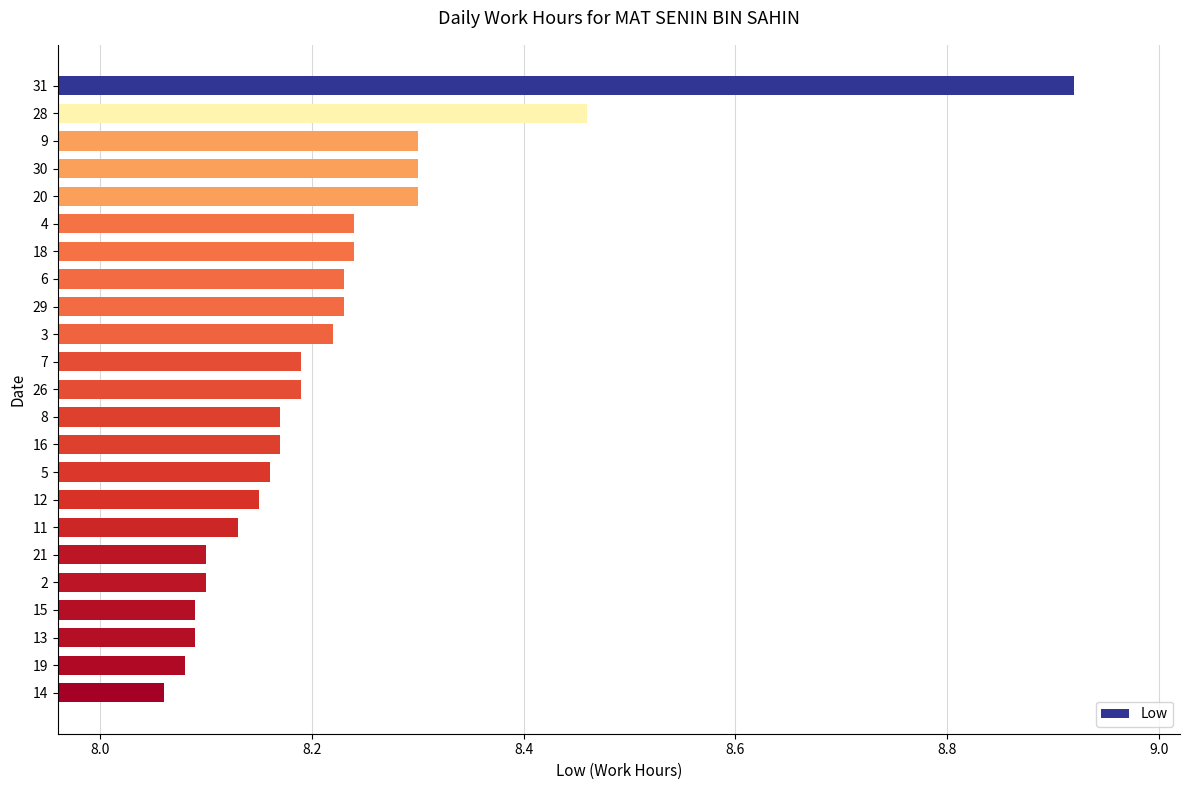

Which has a higher value, 3 or 16?

3